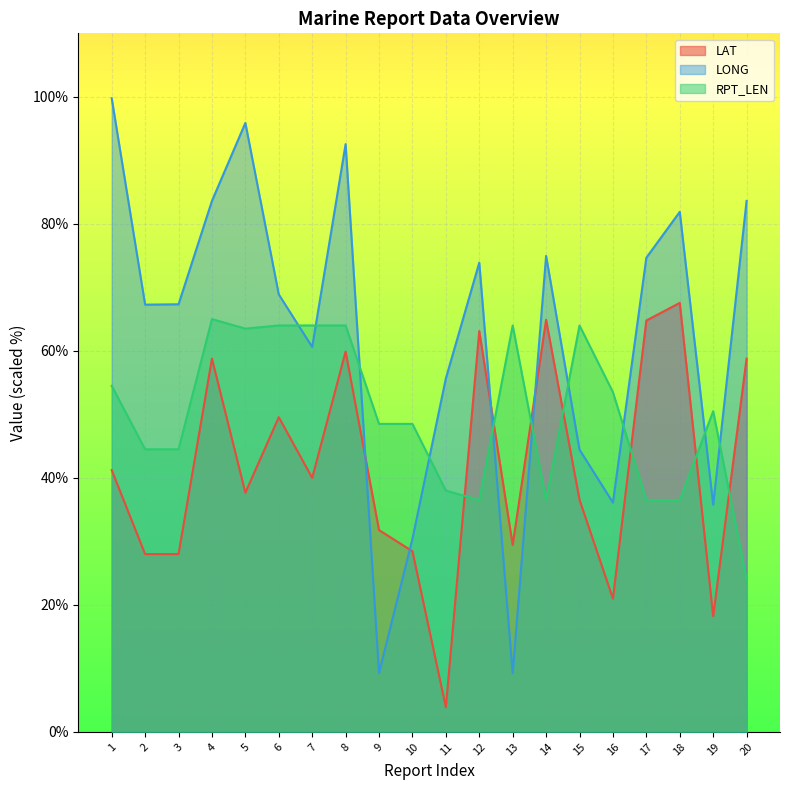

Reading right to left, transcribe all the data shown in this chart.

LAT: 20=58.8	19=18.2	18=67.6	17=64.8	16=21.0	15=36.6	14=64.9	13=29.4	12=63.1	11=3.9	10=28.4	9=31.8	8=59.9	7=40.0	6=49.6	5=37.7	4=58.8	3=28.0	2=28.0	1=41.2
LONG: 20=83.6	19=35.8	18=81.9	17=74.7	16=36.1	15=44.4	14=74.9	13=9.2	12=73.9	11=55.7	10=30.4	9=9.3	8=92.6	7=60.6	6=68.9	5=95.9	4=83.6	3=67.3	2=67.3	1=99.8
RPT_LEN: 20=24.0	19=50.5	18=36.5	17=36.5	16=53.5	15=64.0	14=36.5	13=64.0	12=36.5	11=38.0	10=48.5	9=48.5	8=64.0	7=64.0	6=64.0	5=63.5	4=65.0	3=44.5	2=44.5	1=54.5